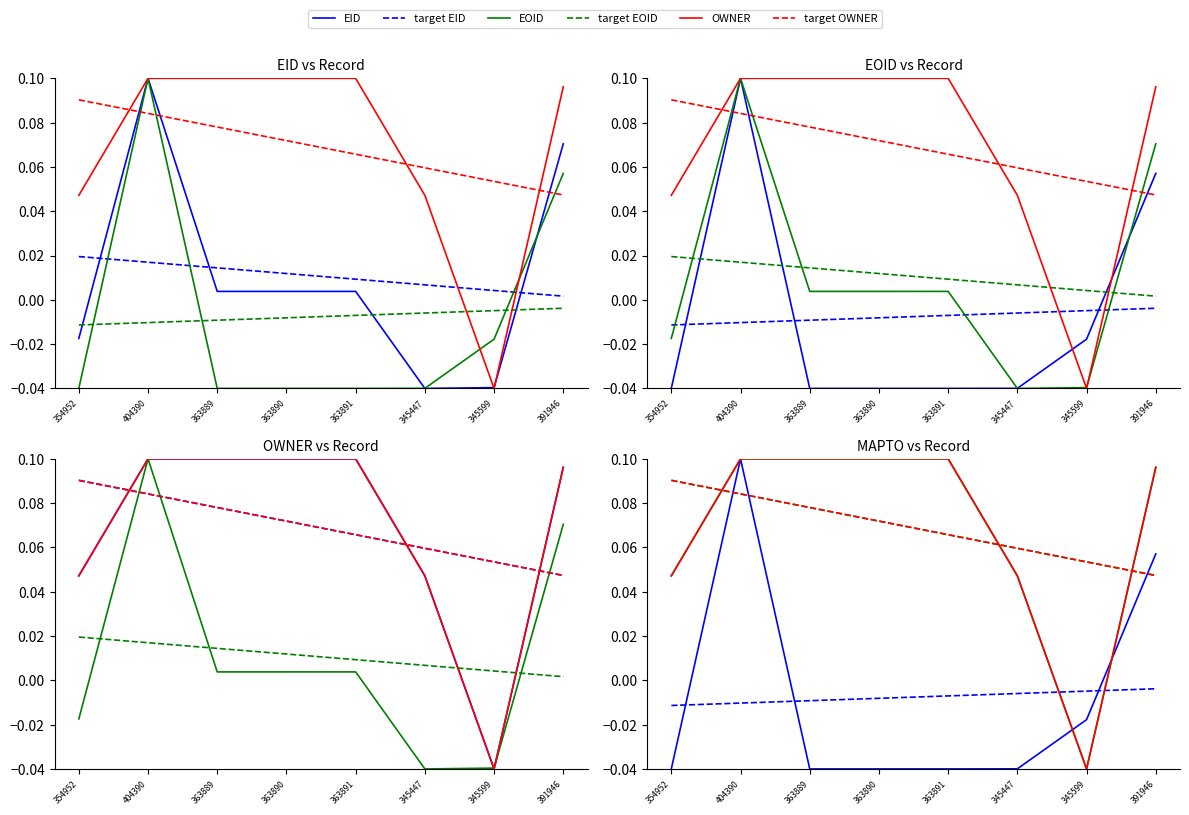

In EID, how many points are higher than both neighbors (excluding endpoints)?

1